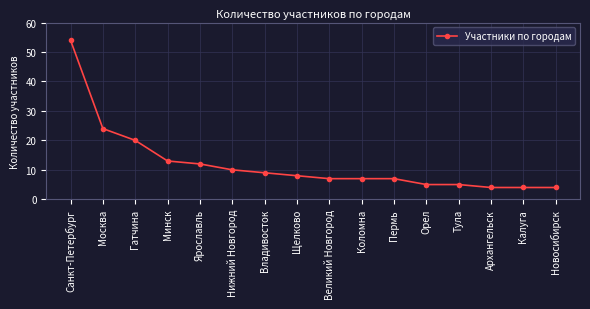

What is the change in value from Ярославль to Орел?

-7